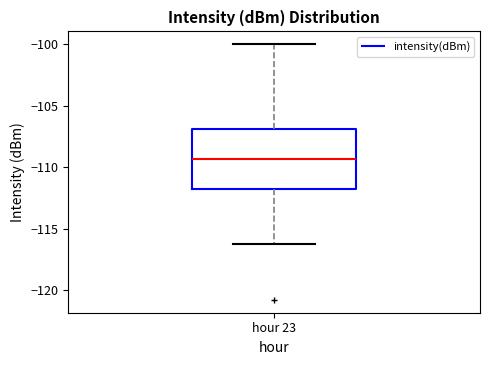

Transcribe this box plot: give where the median line is, the range the box spans, and where the two whiskers end, as read against the y-axis. The values are not printed on the chart, so give them approximately, as read against the axis.

median -109.5, box -112.0 to -107.0, whiskers -116.0 to -100.0